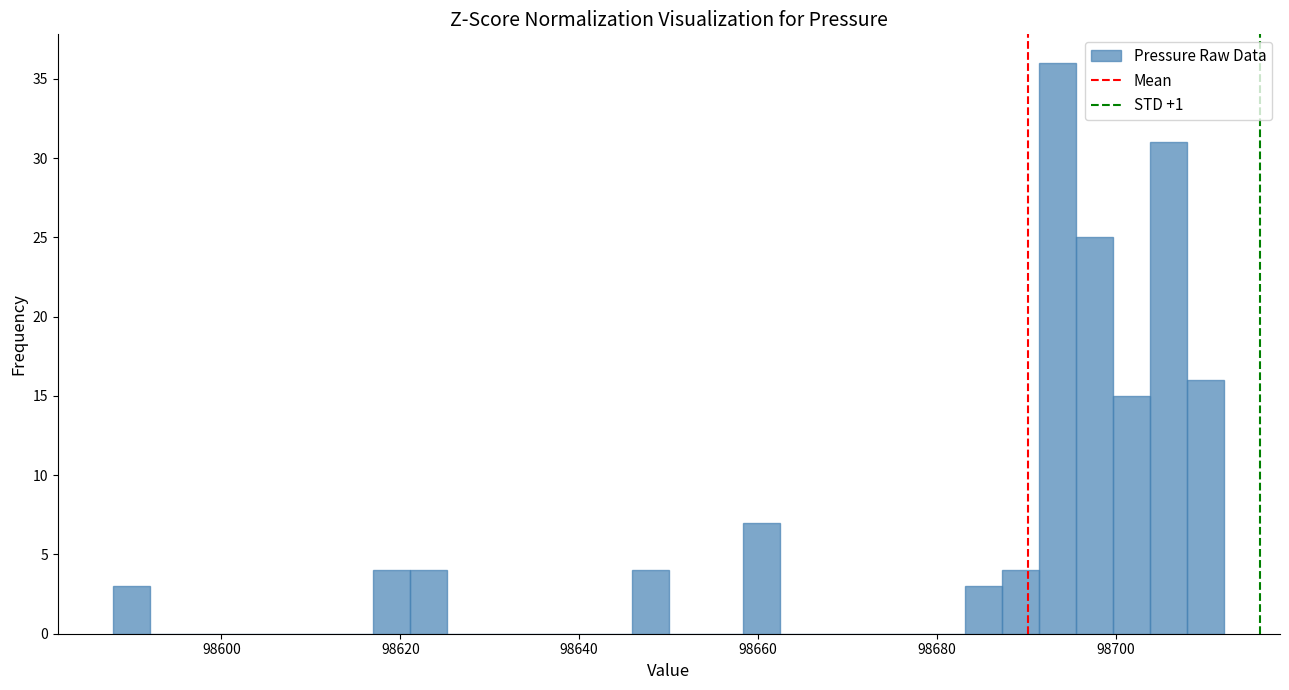

Around what value on the x-axis is the tallest bar? Give the approximate position of its centre, as read against the axis.

98694